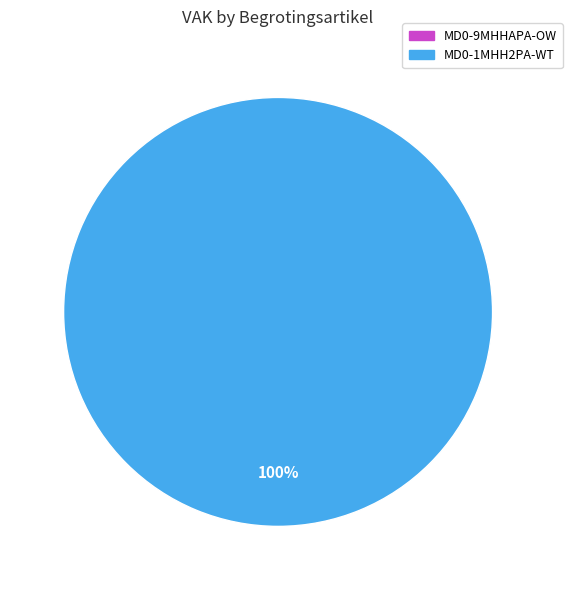

Does any single category account for the majority?

Yes